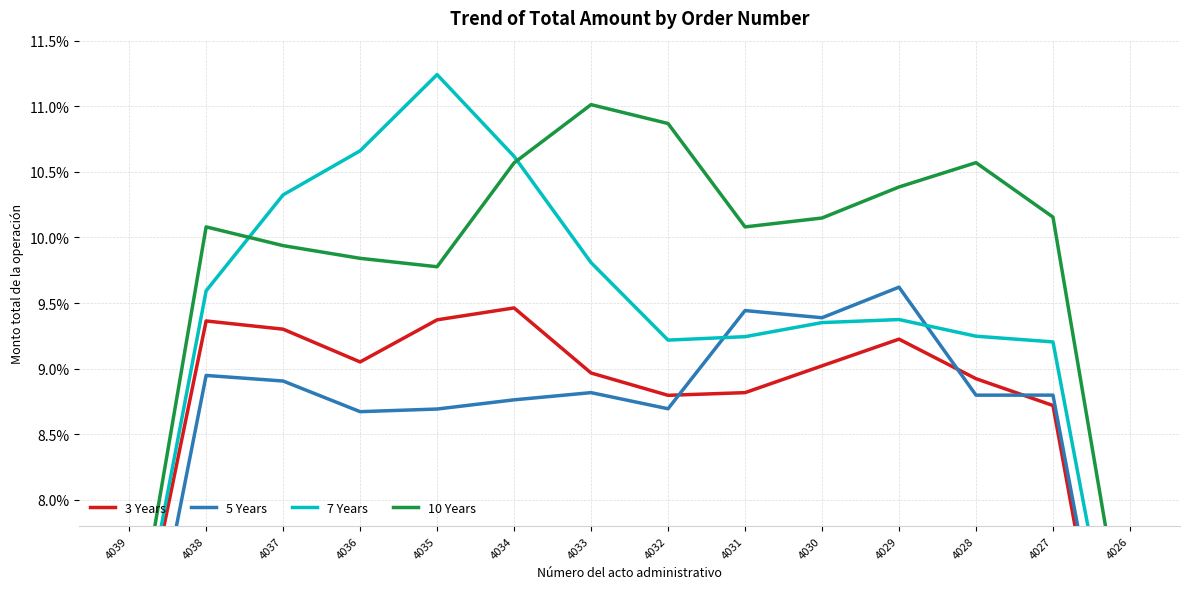

What is the maximum value shown in the chart?

11.2